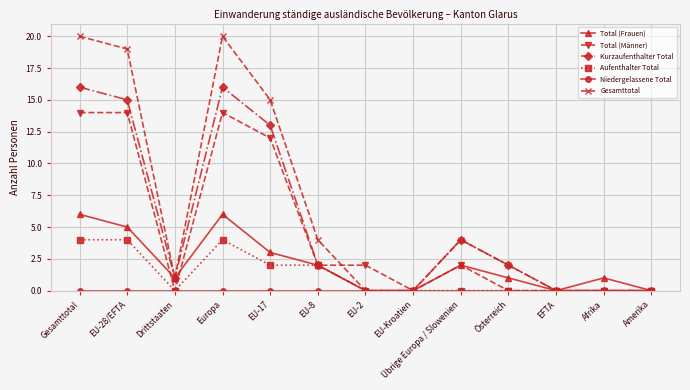

How many lines are shown in the chart?

6